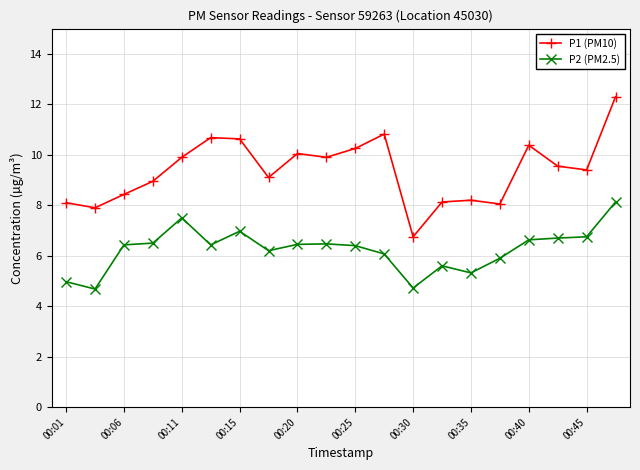

True or false: P2 (PM2.5) and P1 (PM10) intersect in this chart.

False